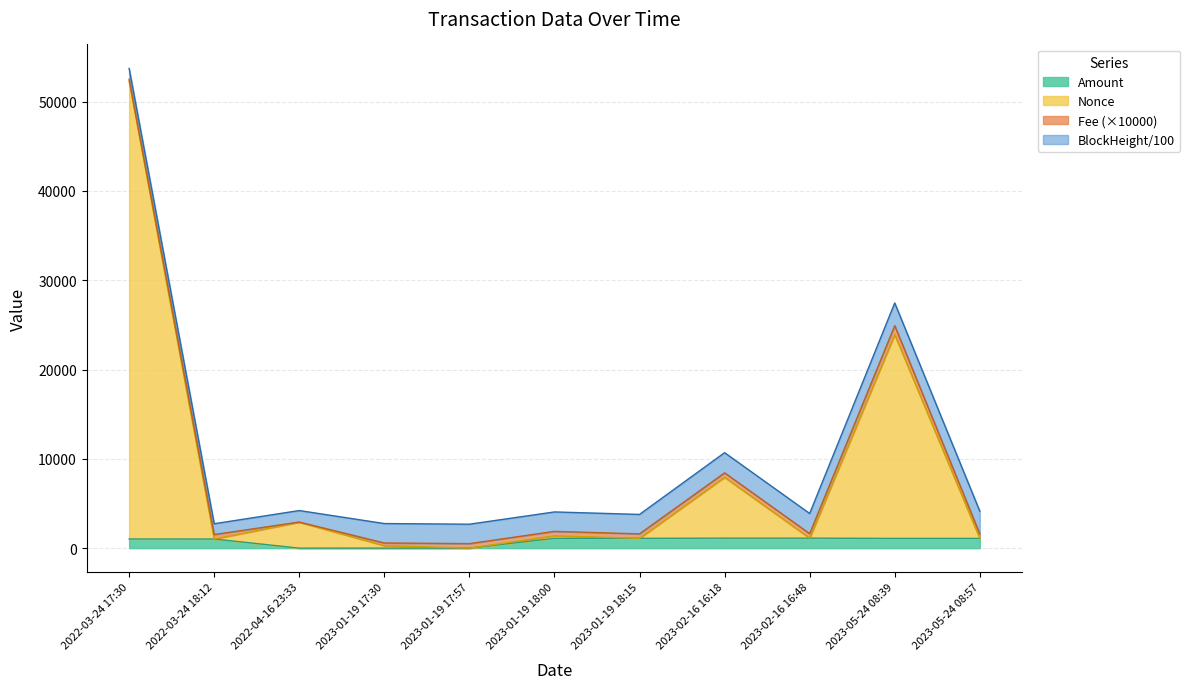

At which category does Nonce reach its first local peak?

2022-04-16 23:33